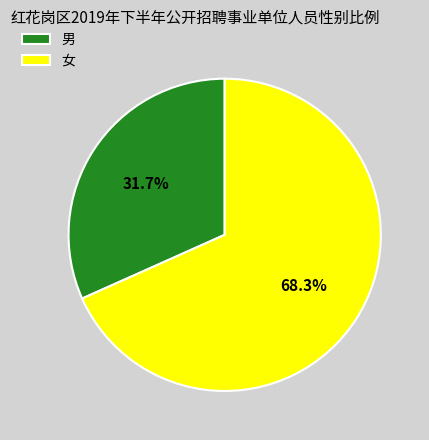

To the nearest percent, what is the average slice percentage?

50%